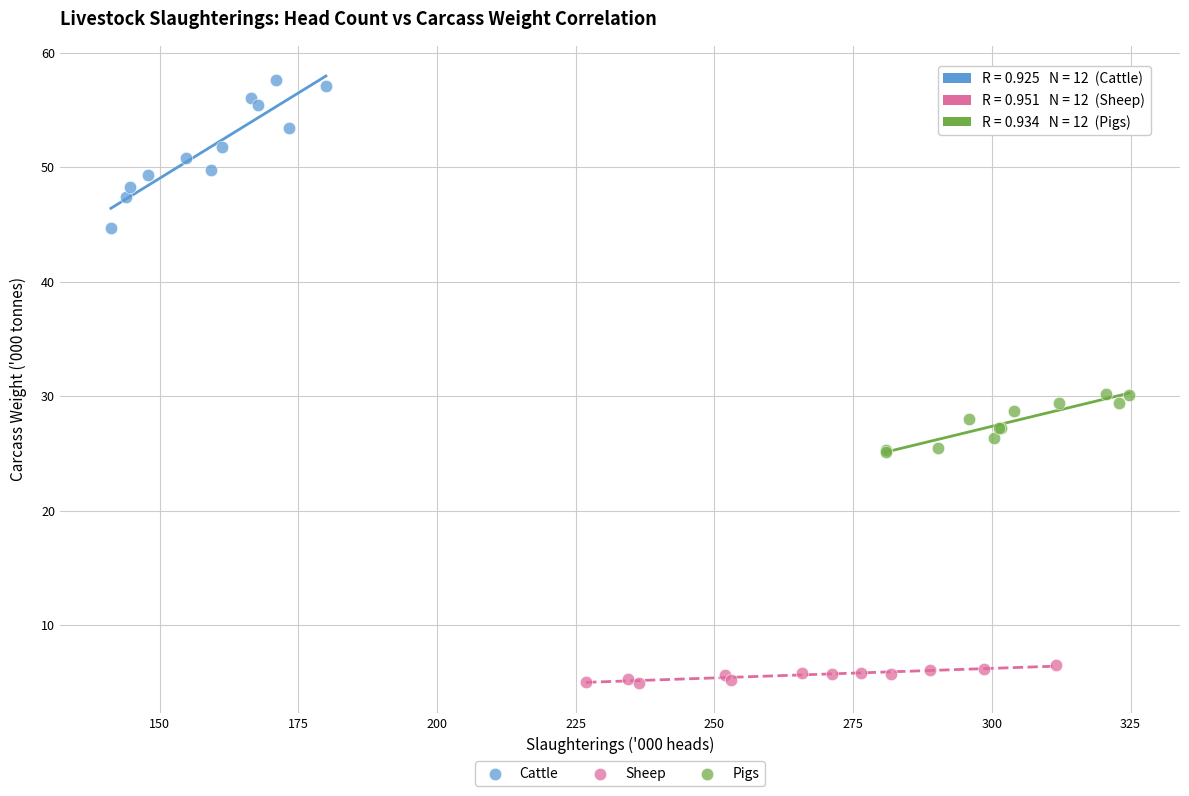

Which series has the largest Y range (max minus min)?

Cattle